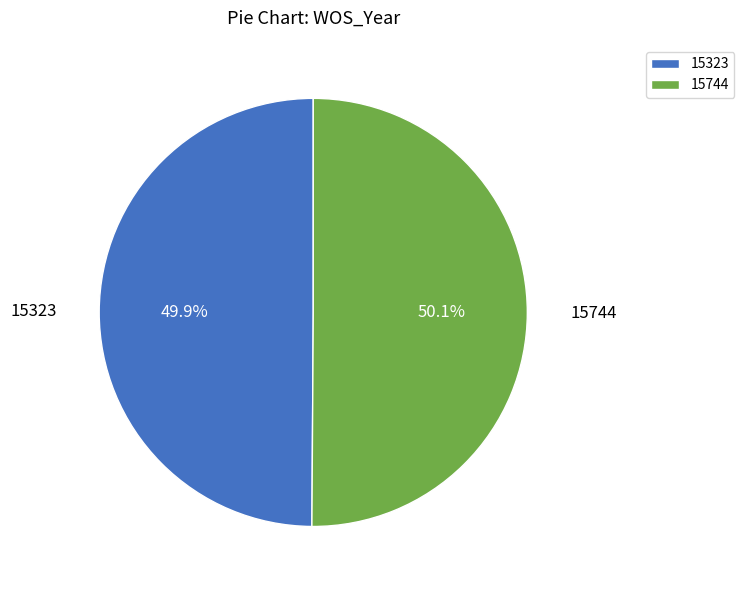

What portion of the pie excludes 15323?

50.1%